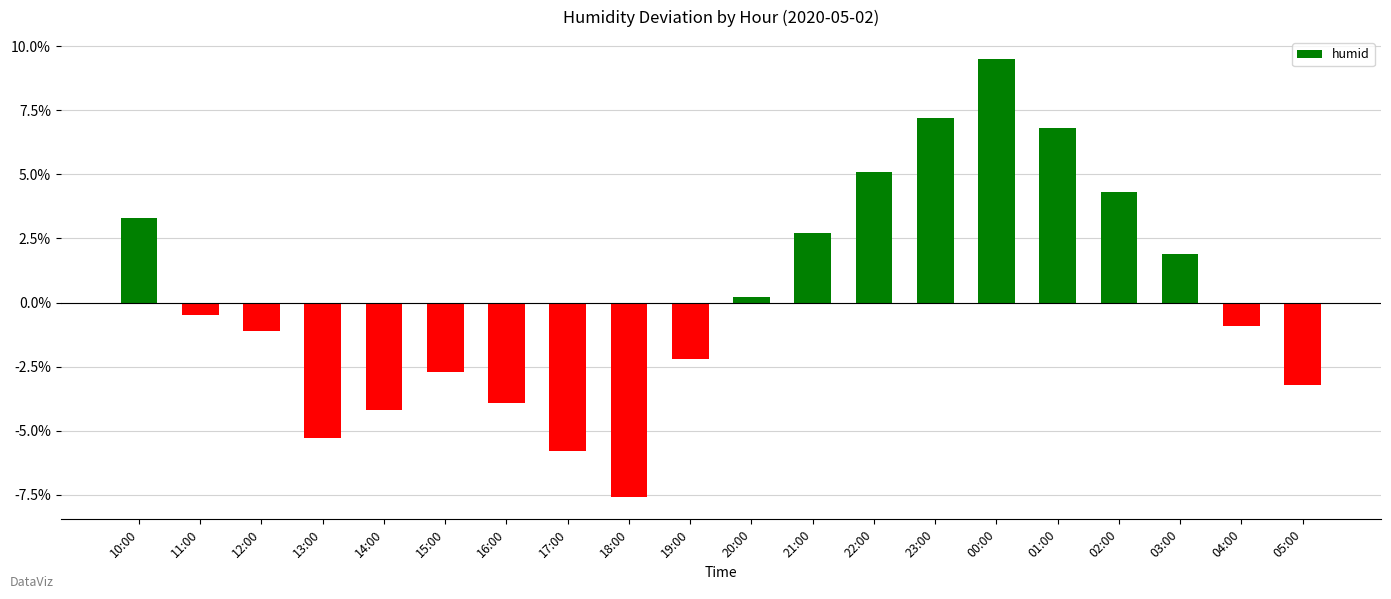

Reading right to left, list all the values displayed in this chart.

-3.2	-0.9	1.9	4.3	6.8	9.5	7.2	5.1	2.7	0.2	-2.2	-7.6	-5.8	-3.9	-2.7	-4.2	-5.3	-1.1	-0.5	3.3